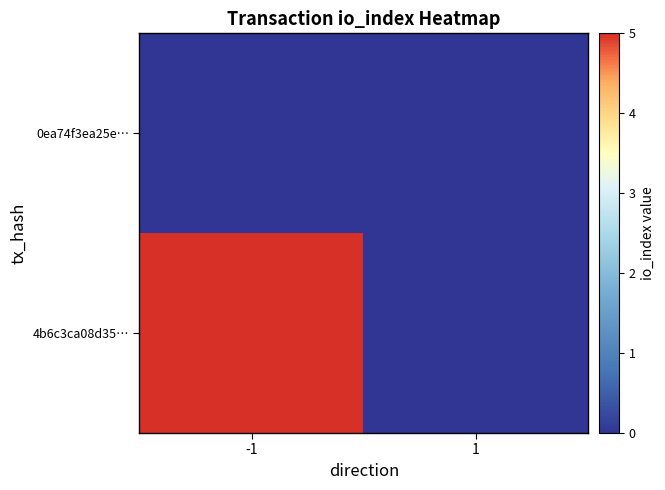

What is the difference between the highest and lowest values at -1?

5